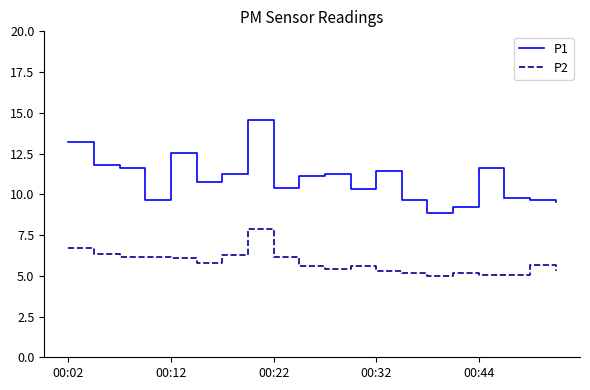

How many interior local valleys does the P2 series have?

3